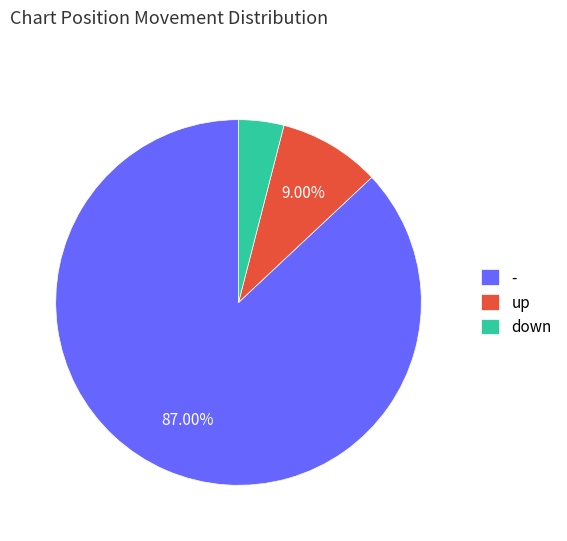

Which category accounts for the majority?

-